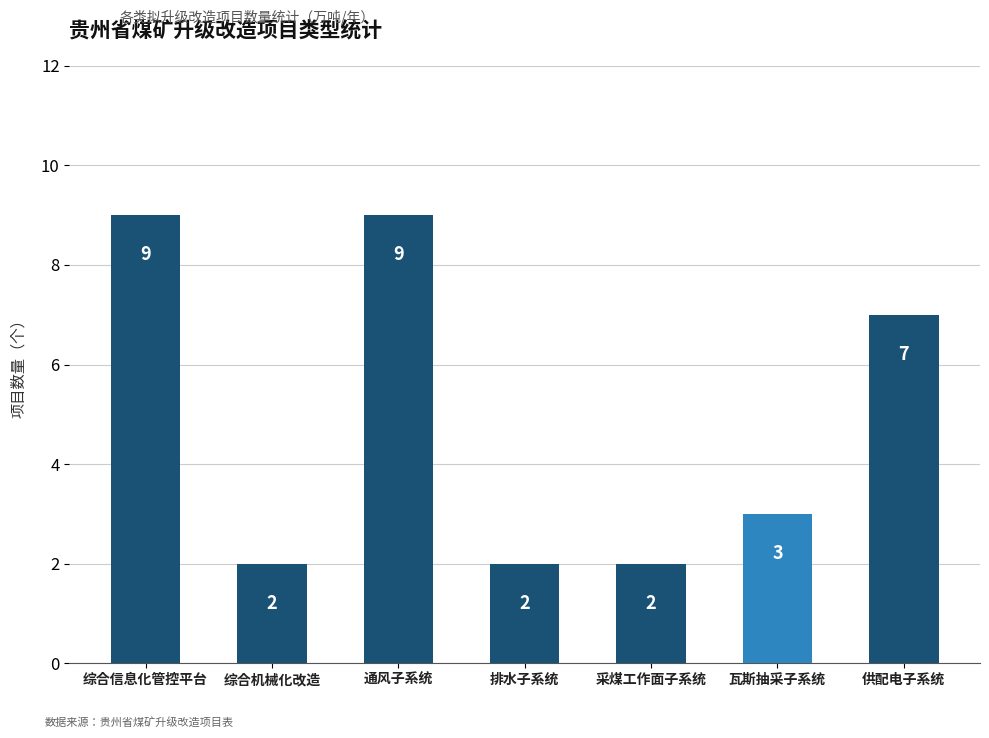

Count the values in the range 2 to 9.

7